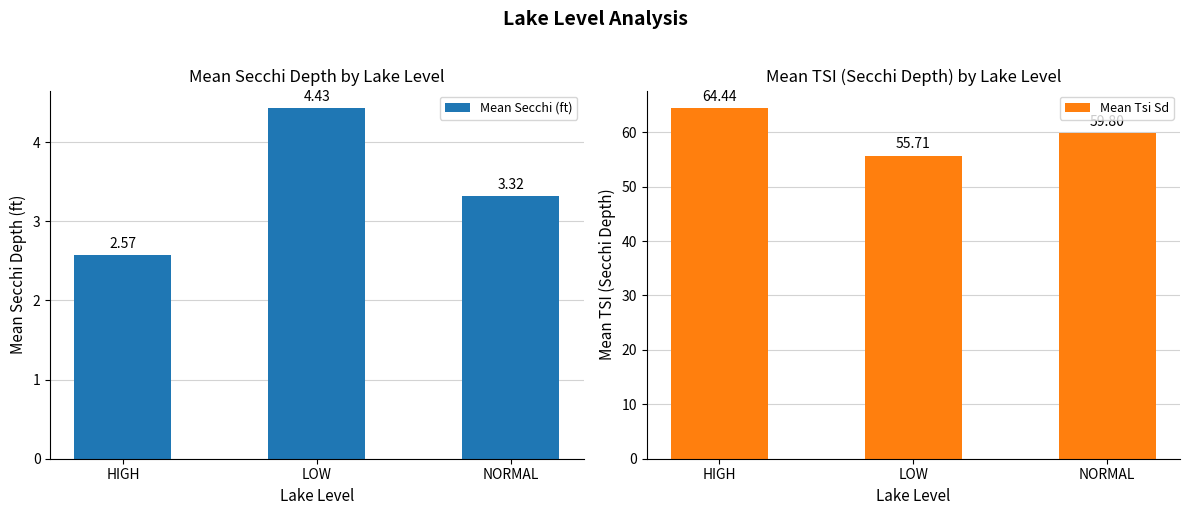

List the labels in order of Mean Tsi Sd value, largest first.

HIGH, NORMAL, LOW